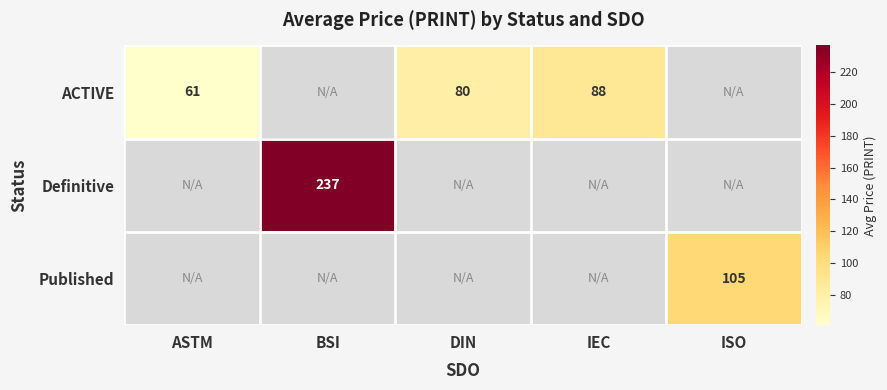

True or false: Published has a value of 50 at ISO.

False